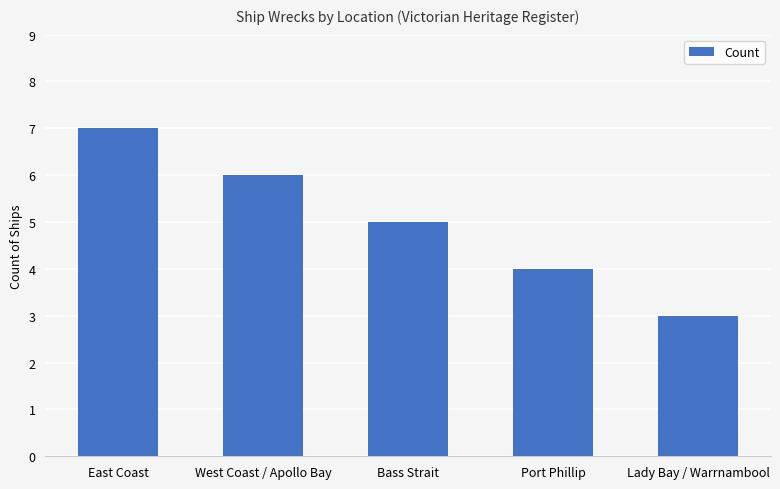

Which category has the lowest value across all series?

Lady Bay / Warrnambool